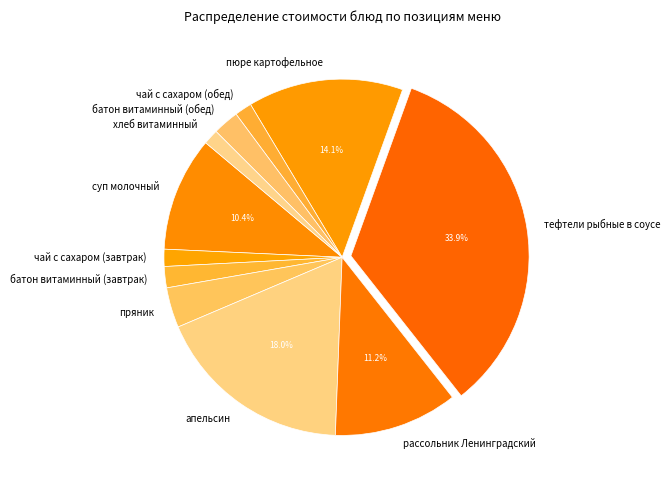

What is the total percentage of рассольник Ленинградский and апельсин?

29.2%